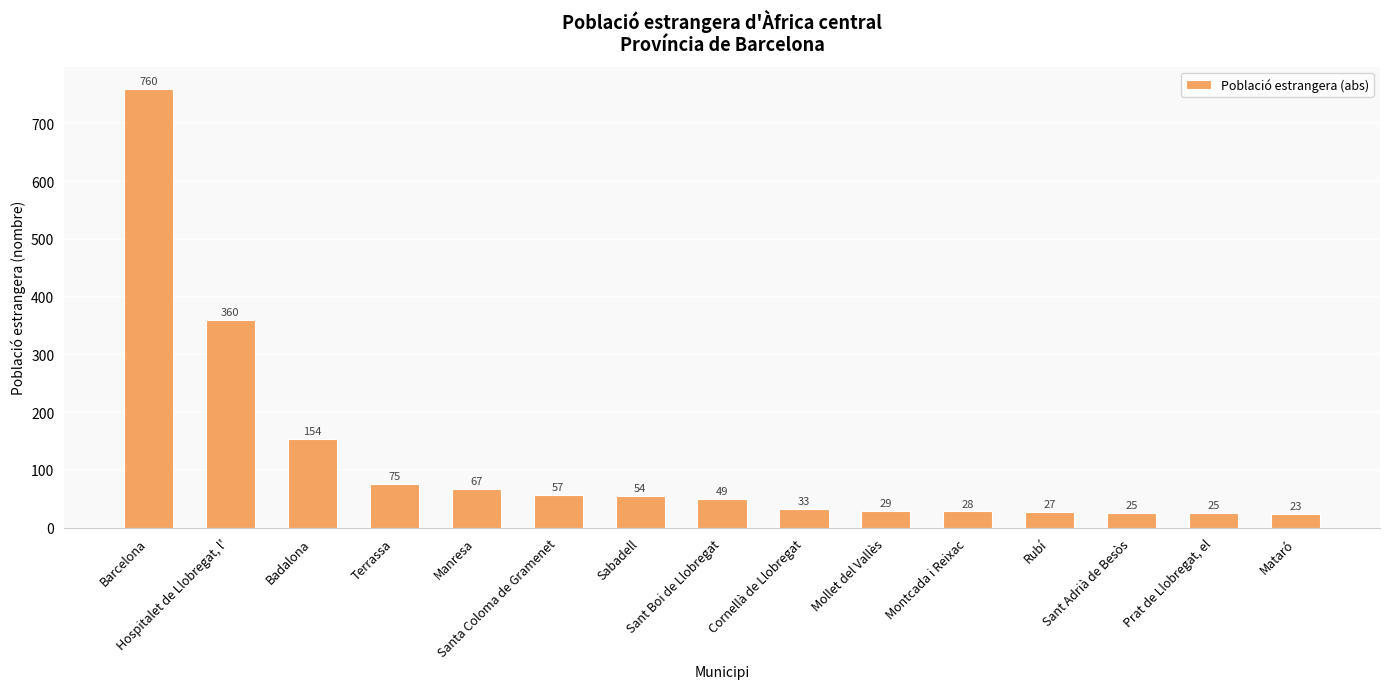

What is the value of the 9th bar from the left?

33